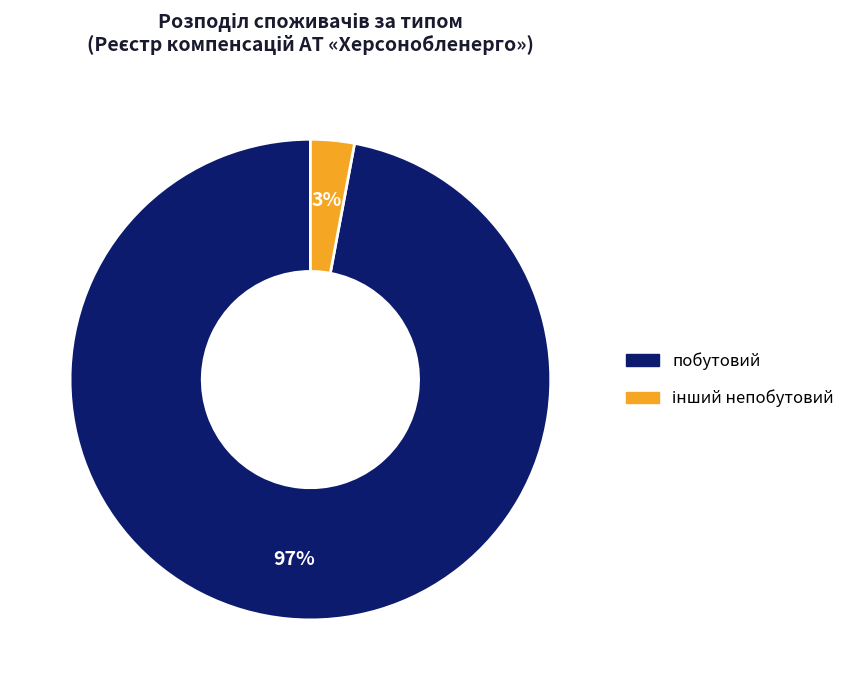

To the nearest percent, what is the difference between the largest and smallest slice percentages?

94%